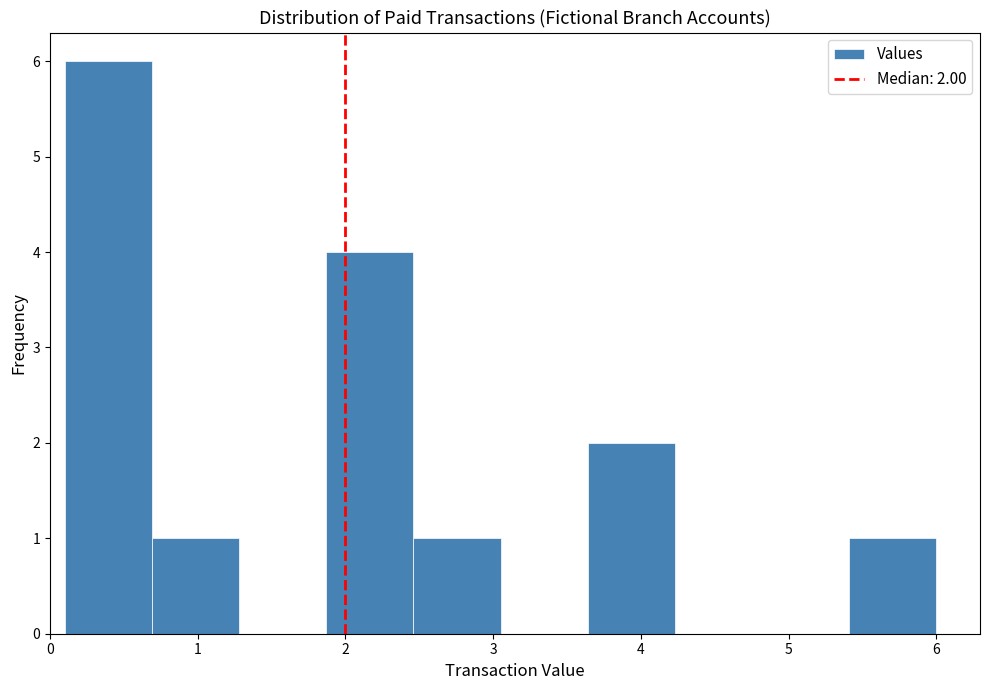

Over which range of the x-axis is the bar tallest?

0.10 to 0.69